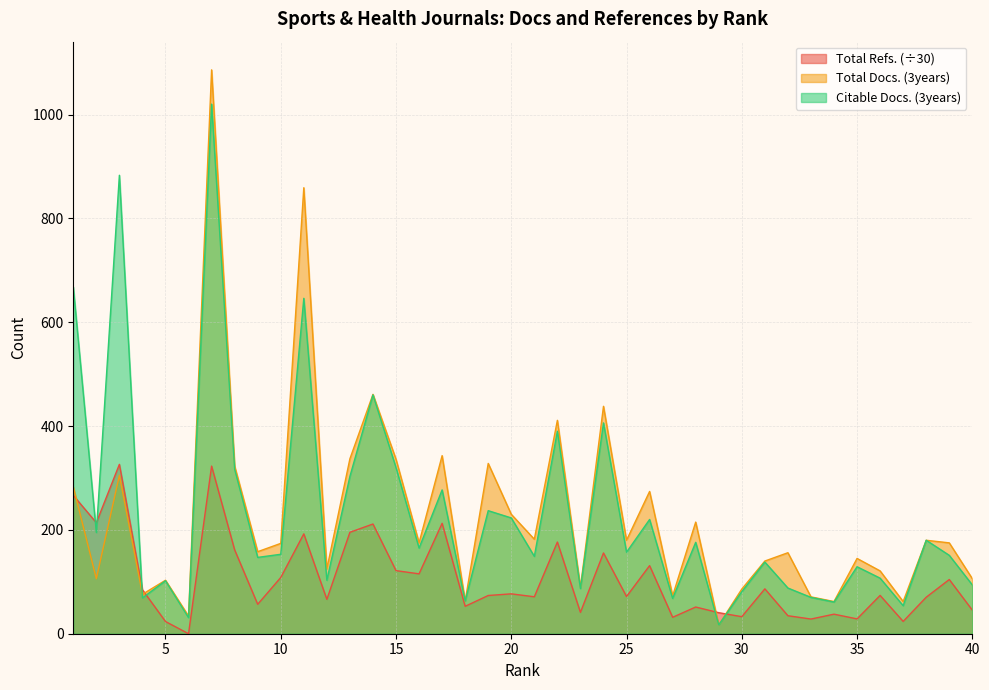

What is the greatest value displayed?

1086.0